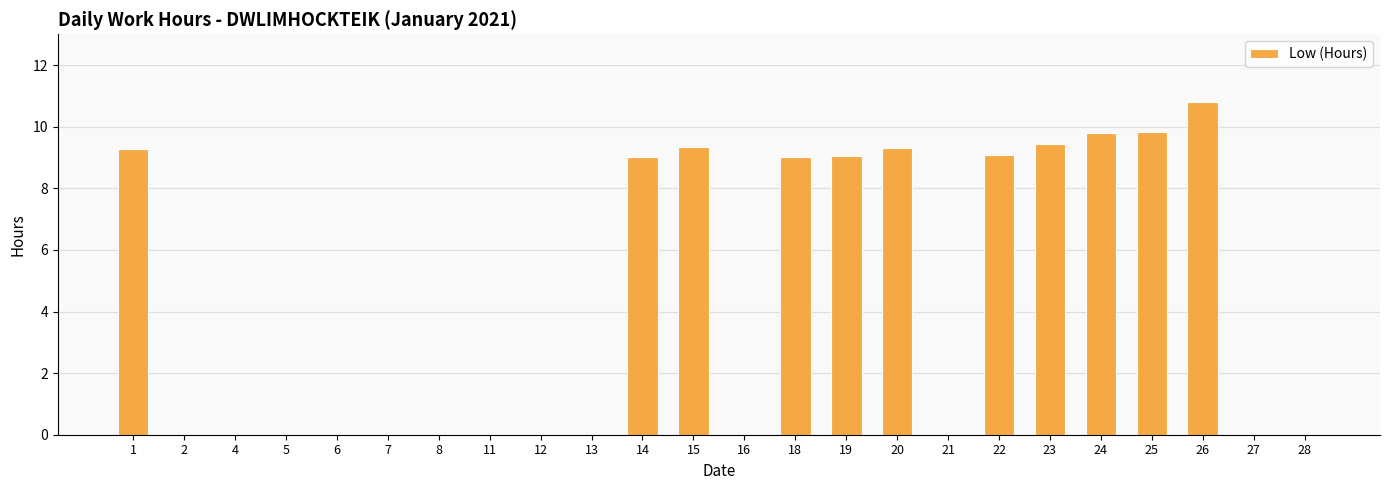

The value at 21 is 4.7. True or false?

False